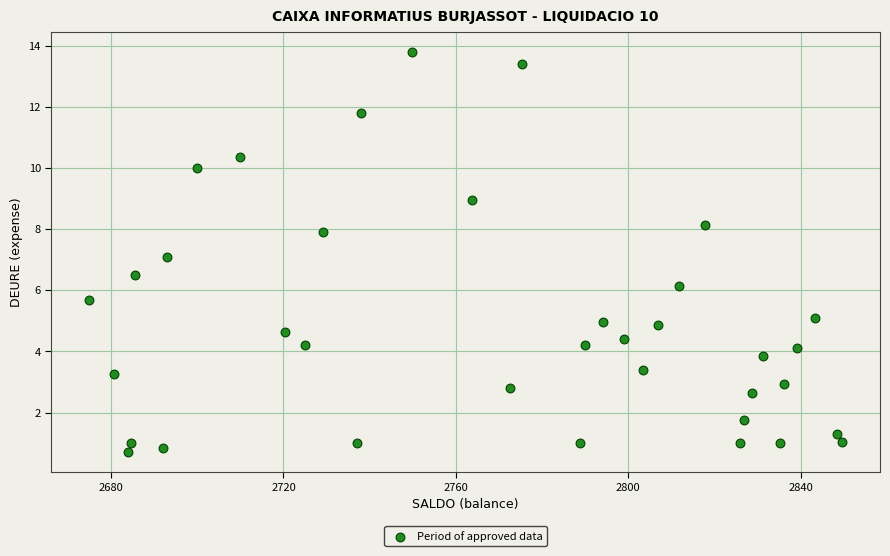

What is the range of Y values (max minus min)?

13.1